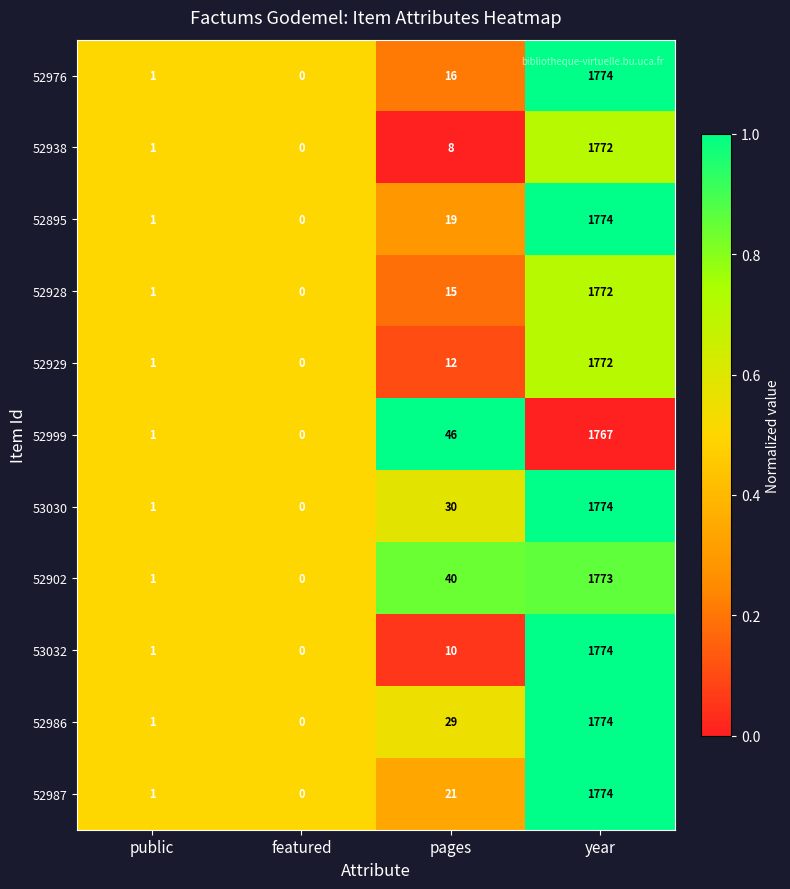

Between featured and pages, which series saw the biggest shift?

52999